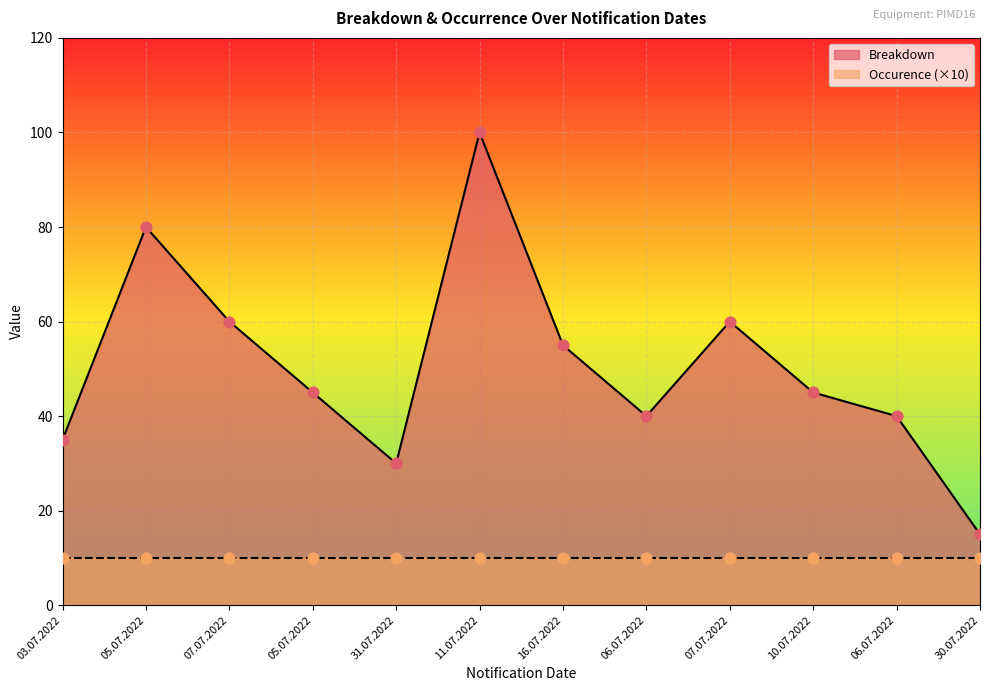

What is the ratio of the value at 03.07.2022 to the value at 07.07.2022?

0.6